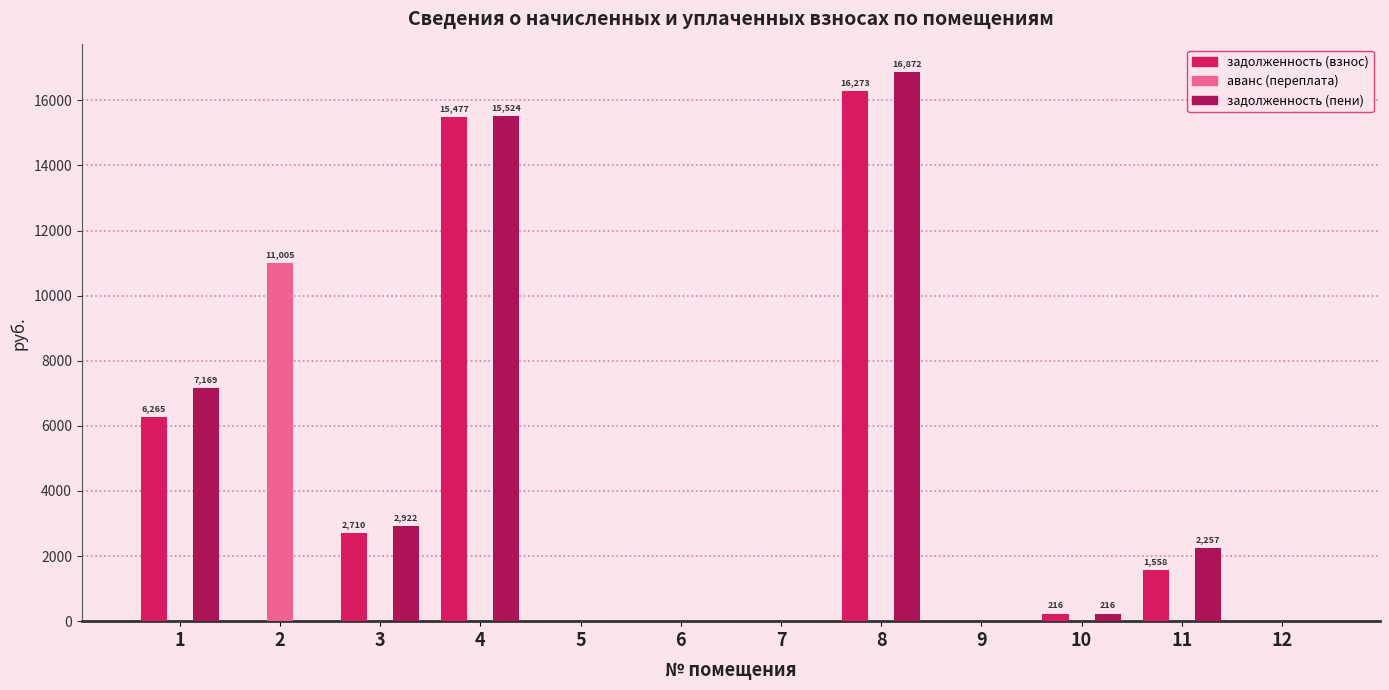

Between 6 and 11, which series saw the biggest shift?

задолженность (пени)